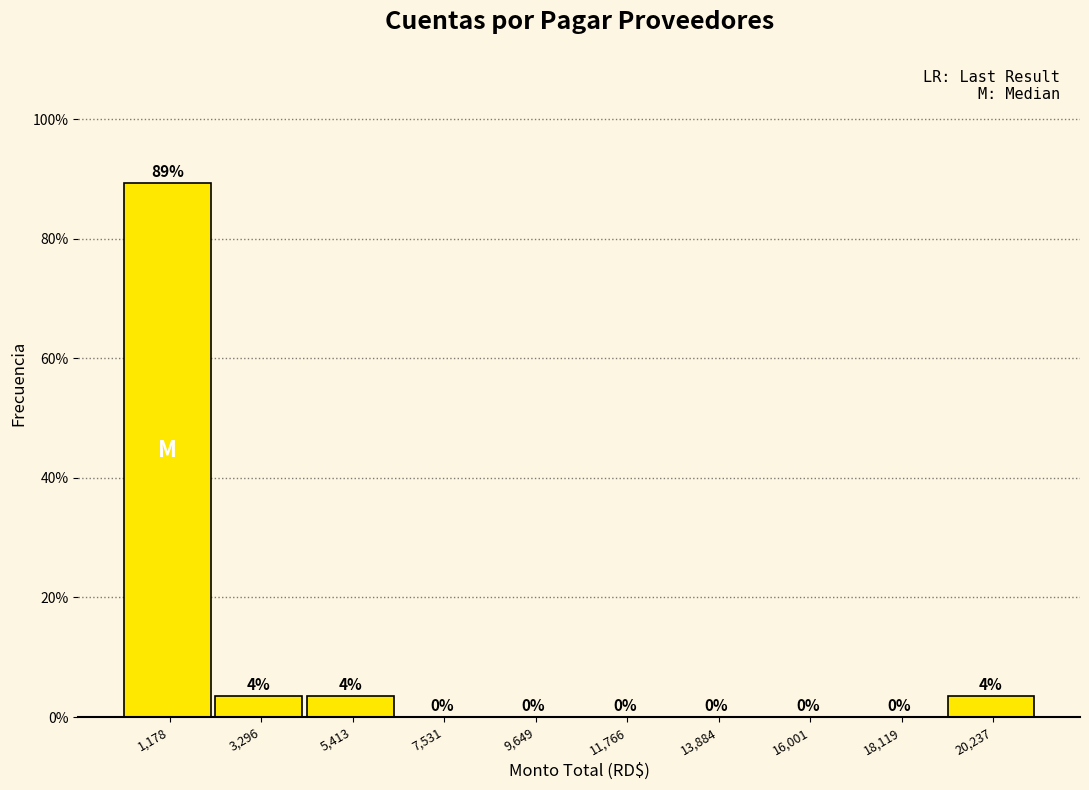

Which range on the x-axis has the tallest bar?

0 to 2000